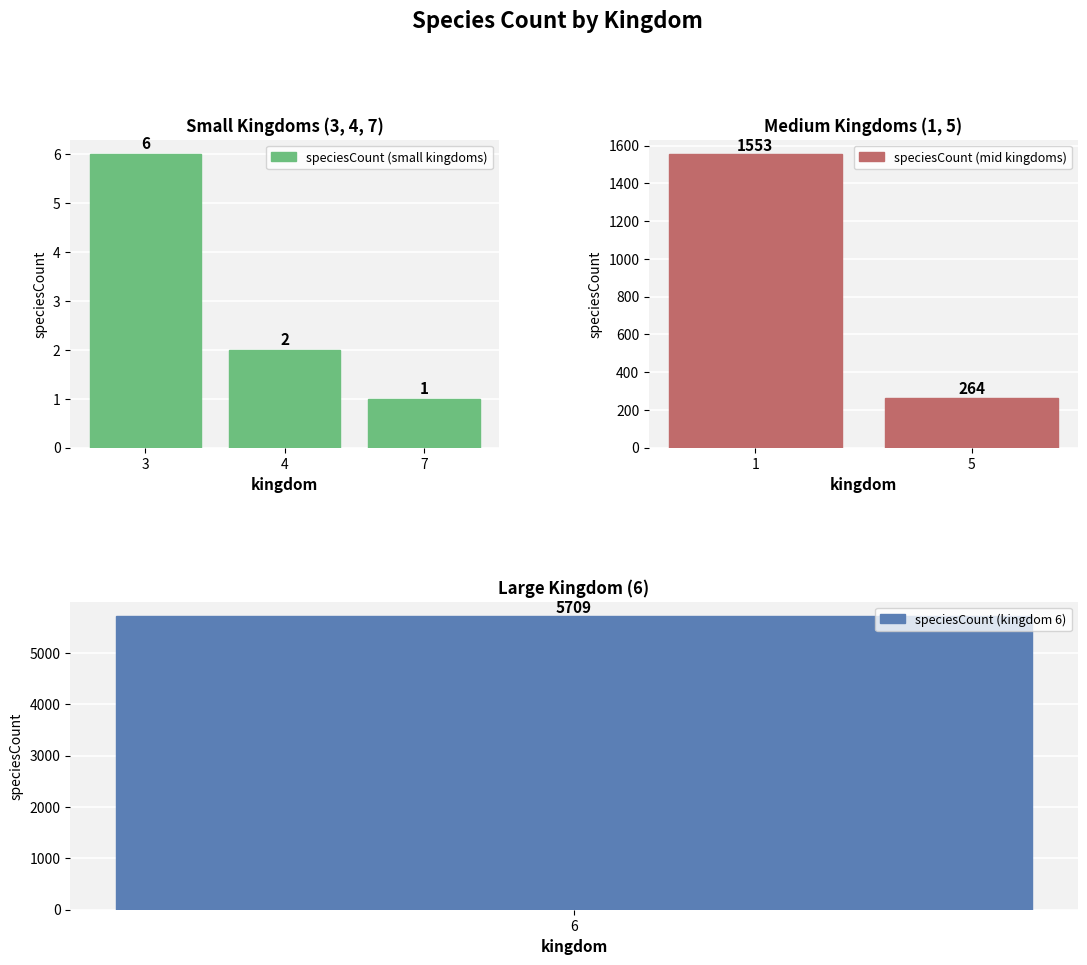

Does the chart contain any negative values?

No